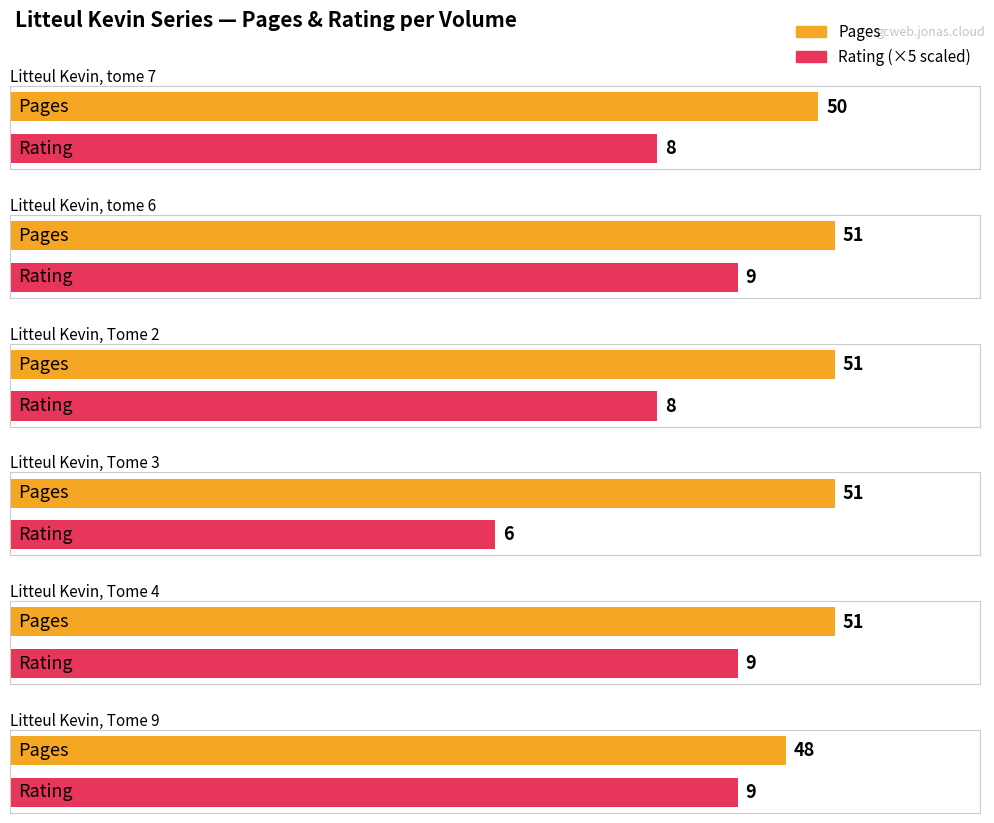

What is the sum of all pages values?

302